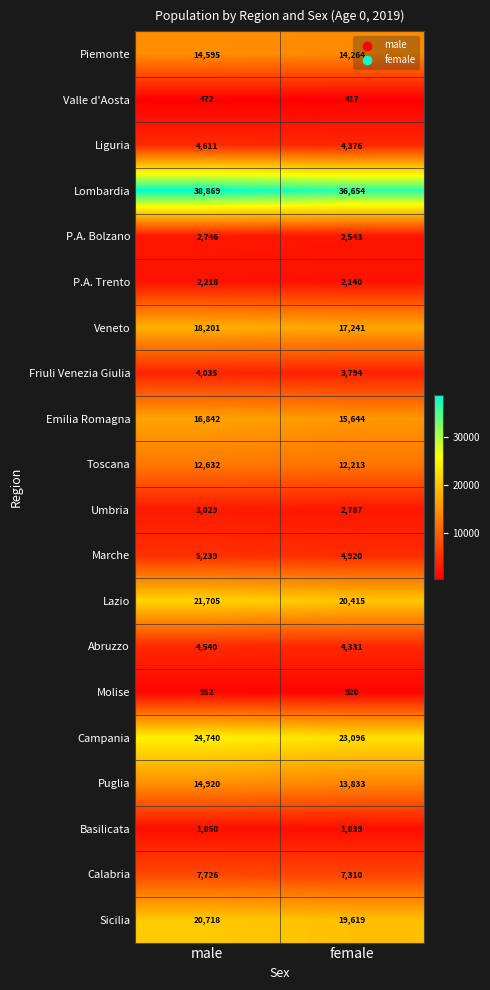

True or false: Emilia Romagna has a value of 16842 at male.

True